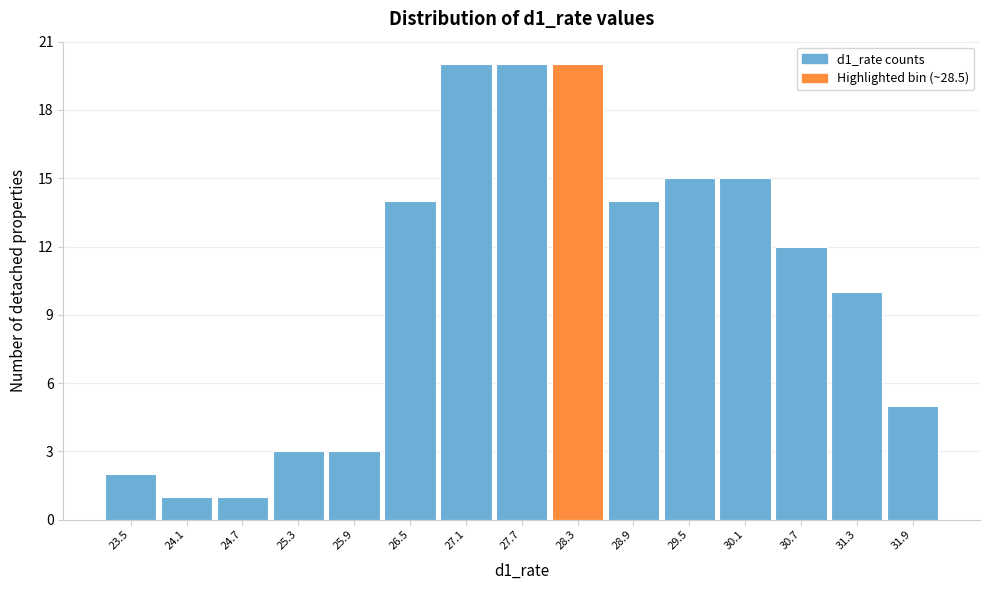

Reading left to right, list every bar in this chart as the range it spans on the x-axis followed by its height. The values are not printed on the chart, so give them approximately, as read against the axis.

23.2 to 23.8: 2
23.8 to 24.4: 1
24.4 to 25.0: 1
25.0 to 25.6: 3
25.6 to 26.2: 3
26.2 to 26.8: 14
26.8 to 27.4: 20
27.4 to 28.0: 20
28.0 to 28.6: 20
28.6 to 29.2: 14
29.2 to 29.8: 15
29.8 to 30.4: 15
30.4 to 31.0: 12
31.0 to 31.6: 10
31.6 to 32.2: 5